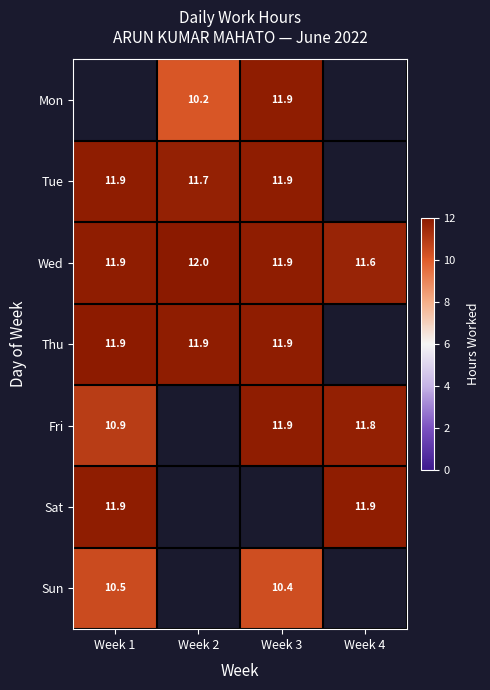

Which series changed the most between Week 2 and Week 3?

Mon